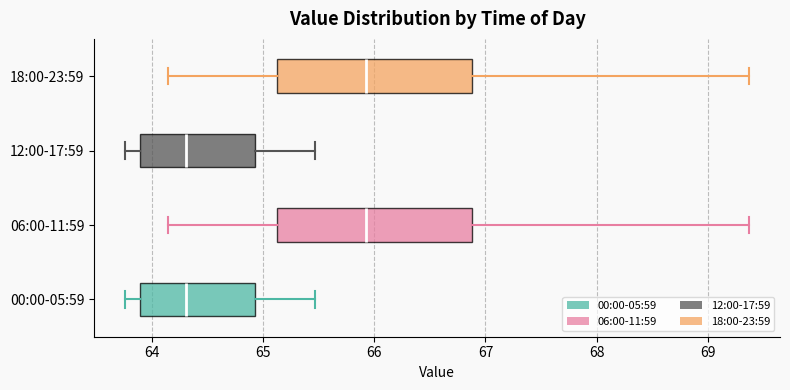

Reading bottom to top, transcribe this box plot: for each box, give where its median line is, the range the box spans, and where its two whiskers end, as read against the x-axis. The values are not printed on the chart, so give them approximately, as read against the axis.

00:00-05:59: median 64.3, box 63.9 to 64.9, whiskers 63.8 to 65.5
06:00-11:59: median 65.9, box 65.1 to 66.9, whiskers 64.1 to 69.4
12:00-17:59: median 64.3, box 63.9 to 64.9, whiskers 63.8 to 65.5
18:00-23:59: median 65.9, box 65.1 to 66.9, whiskers 64.1 to 69.4